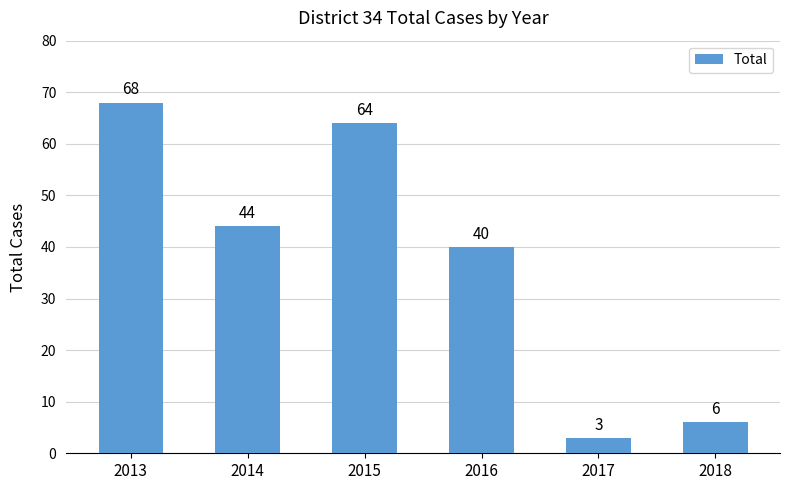

What is the maximum value shown in the chart?

68